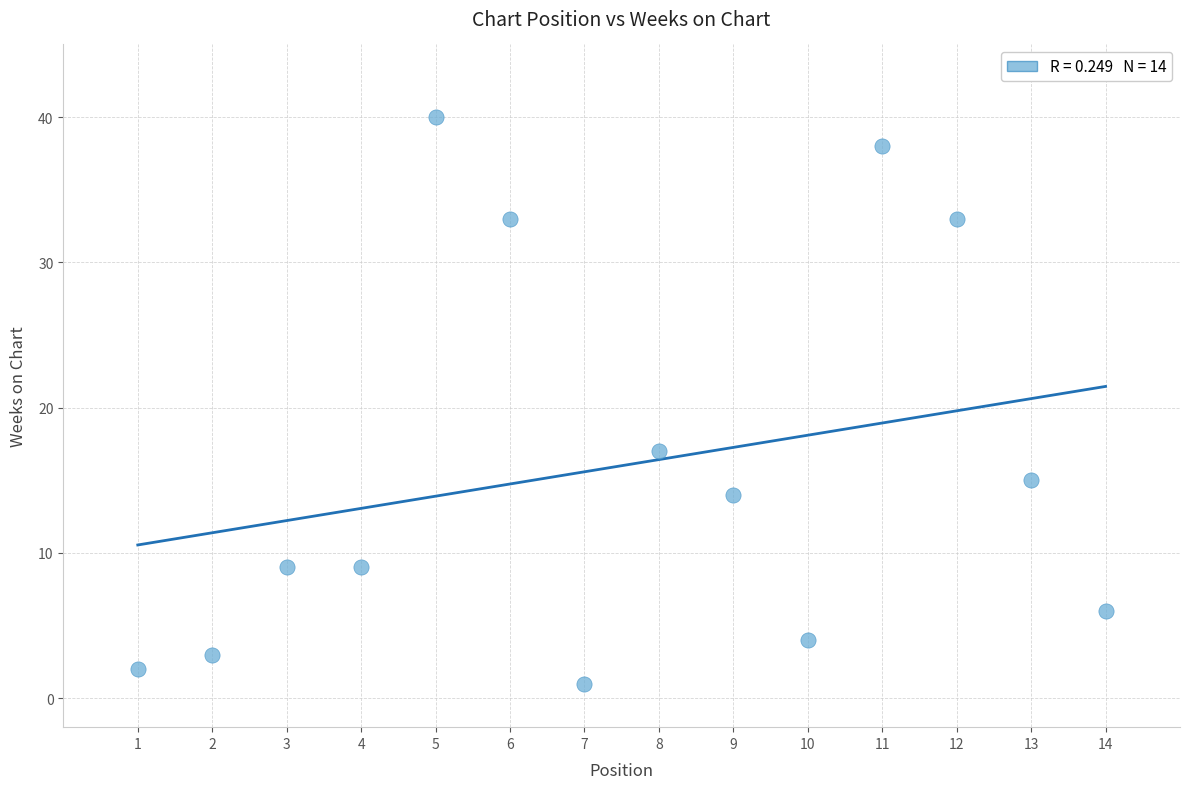

What Y value in the scatter plot is closest to 20?

17